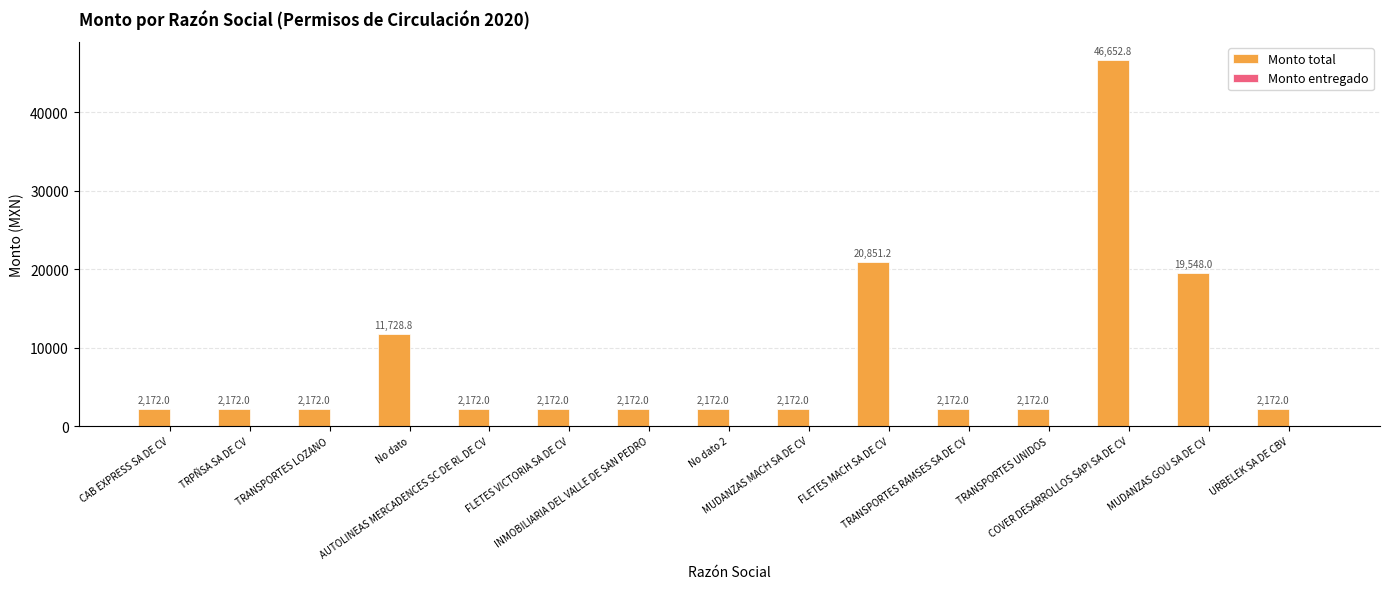

What is the greatest value displayed?

46652.8